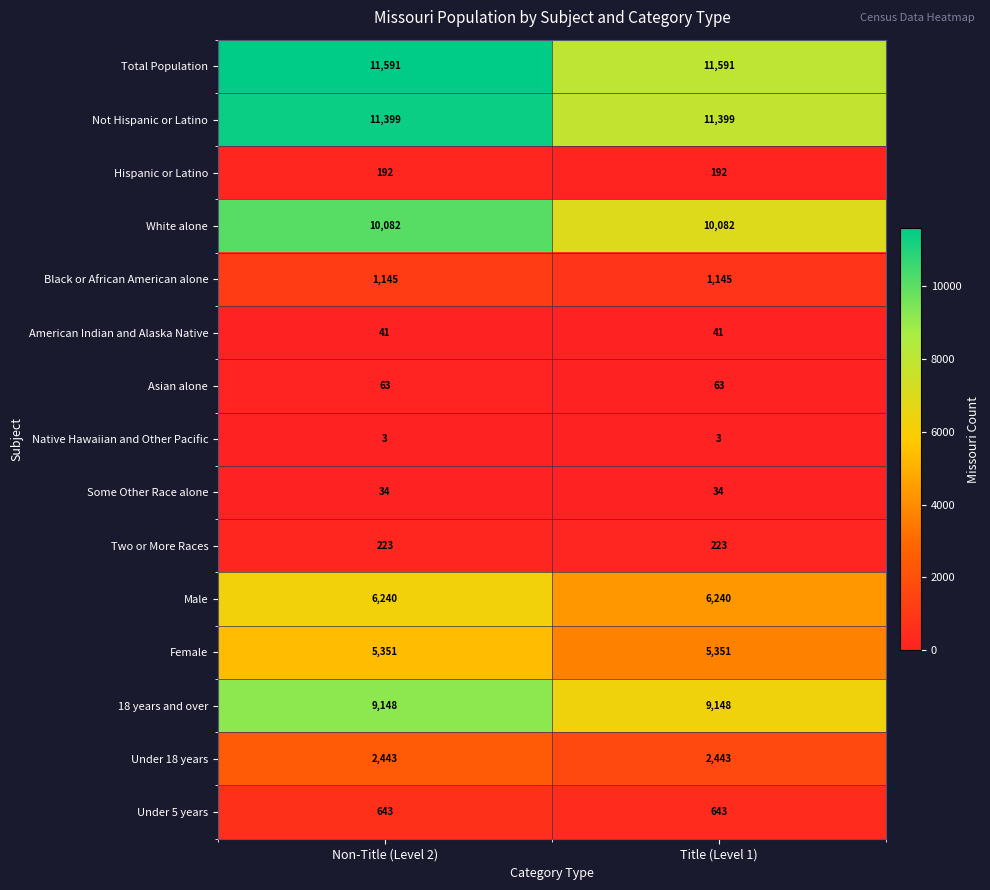

What is the total value across all series at Title (Level 1)?

58598